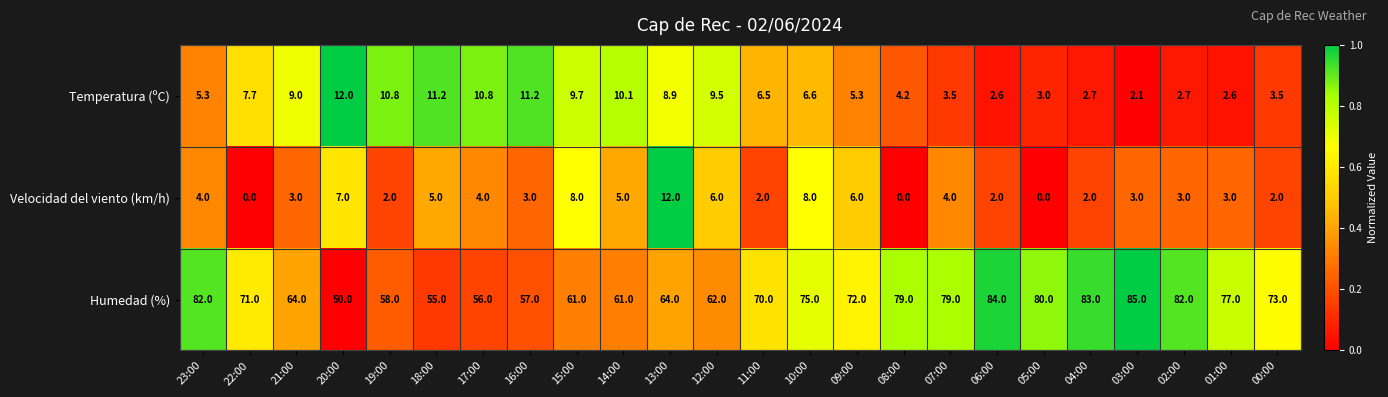

Which series has the largest range (max minus min)?

Humedad (%)